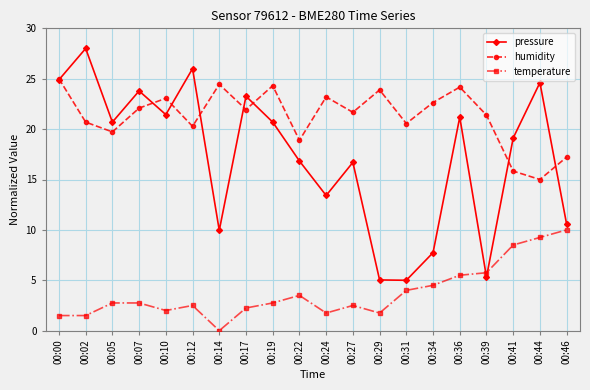

Is the value of pressure at 00:31 greater than the value of temperature at 00:39?

No